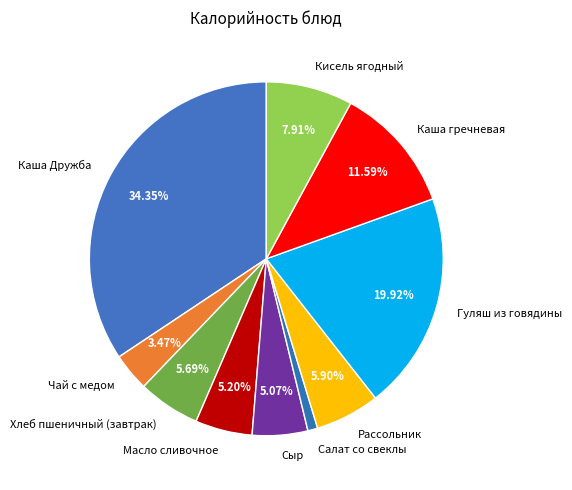

True or false: Гуляш из говядины accounts for 20% of the total.

True